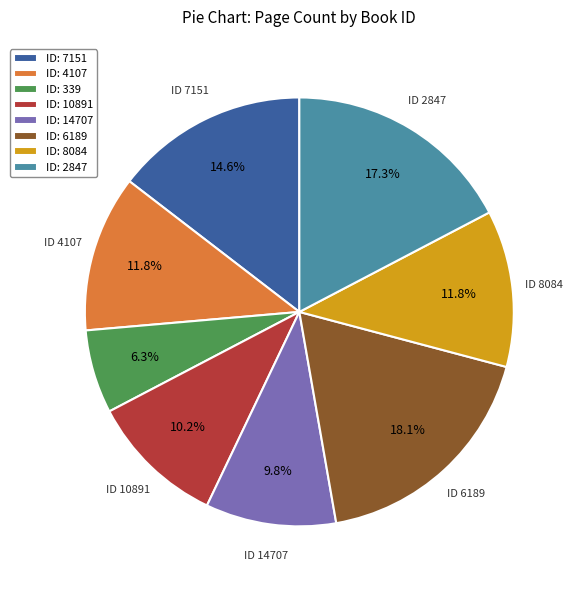

Which category has the biggest portion of the pie?

ID: 6189